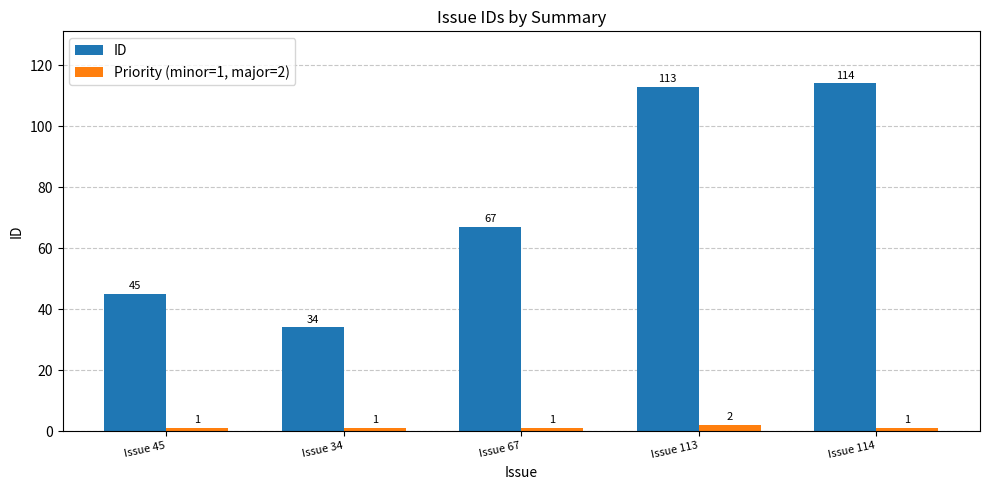

True or false: Priority (minor=1, major=2) has a value of 1 at Issue 114.

True